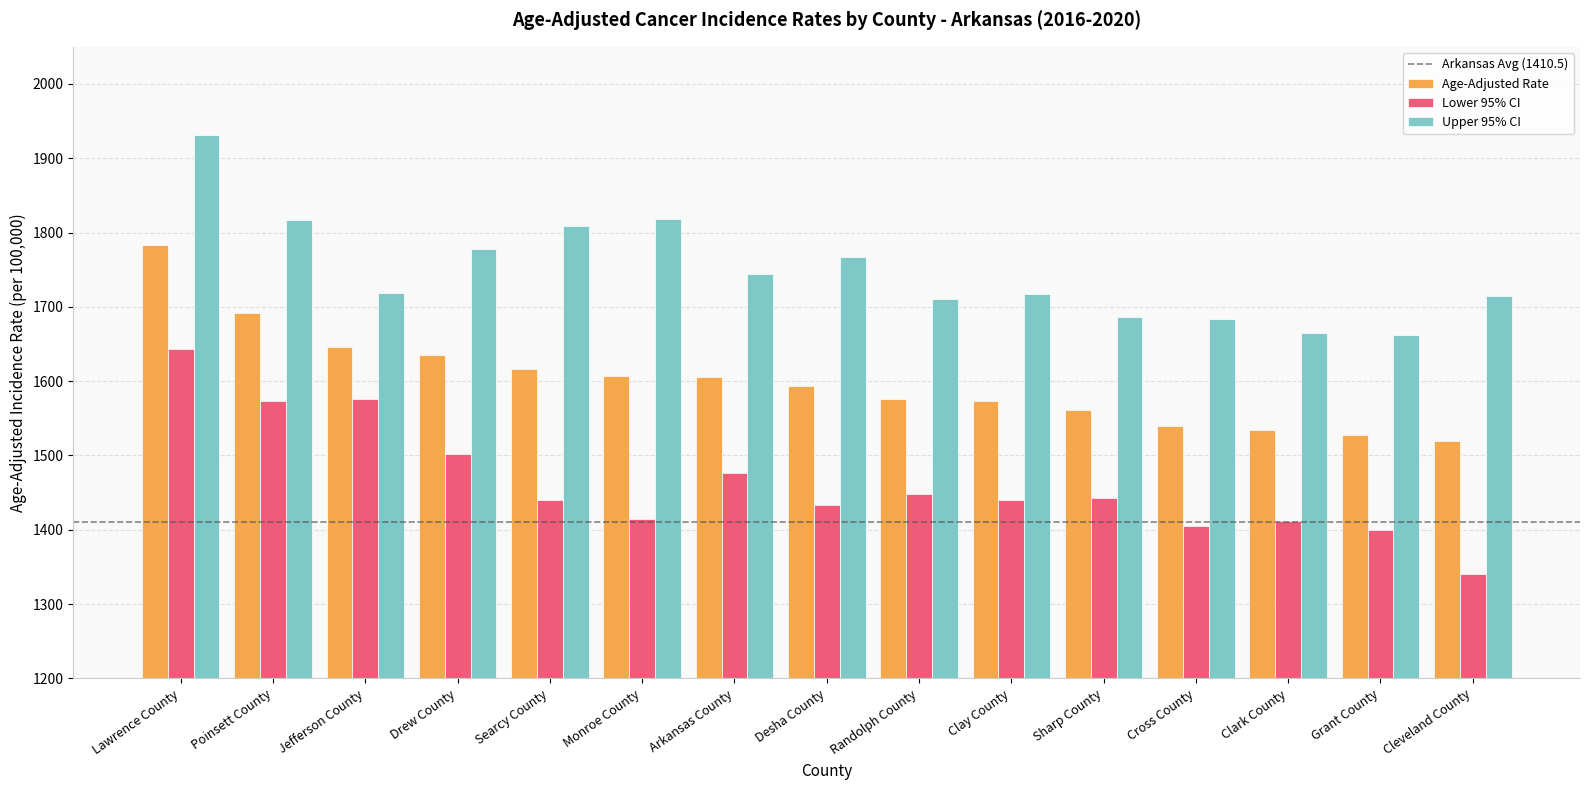

How many groups of bars are there?

15